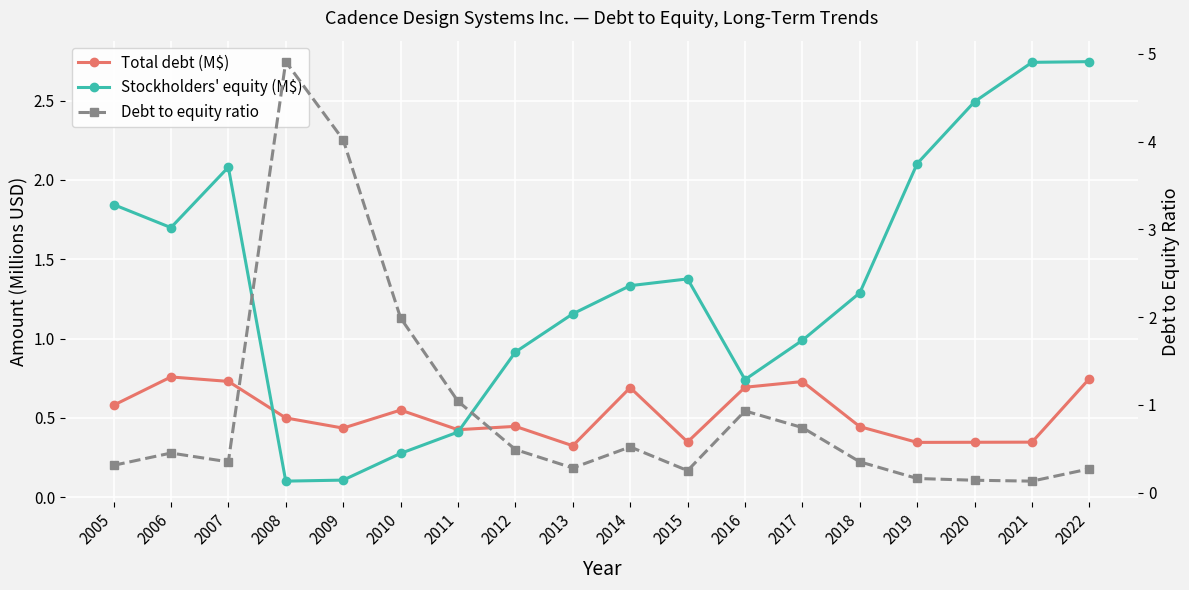

In Stockholders' equity (M$), how many points are higher than both neighbors (excluding endpoints)?

2